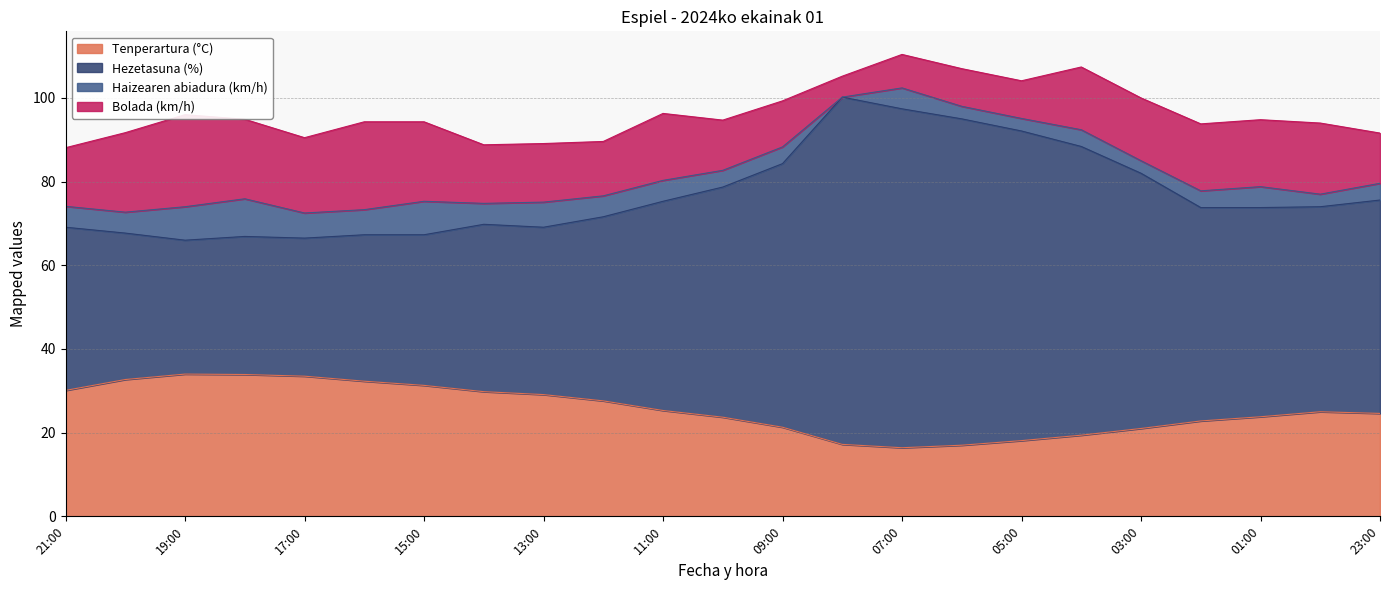

True or false: Hezetasuna (%) and Tenperartura (°C) intersect in this chart.

False